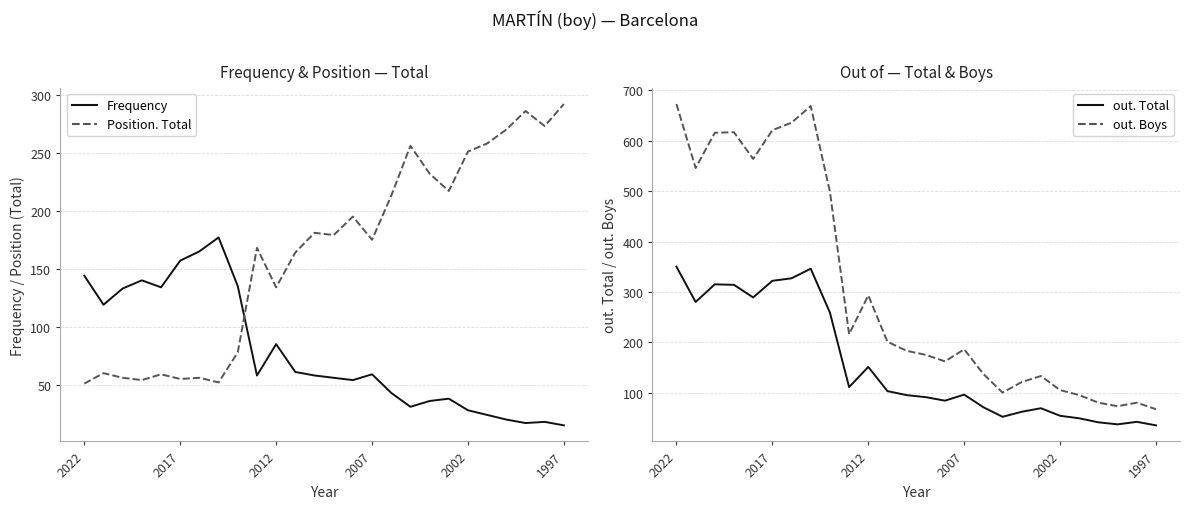

Where is out. Boys nearest to the value 370?

2012